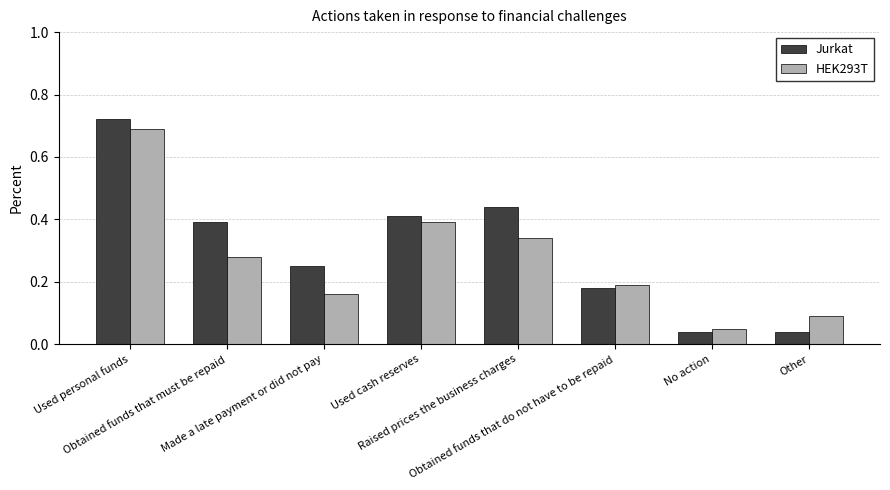

How many groups of bars are there?

8